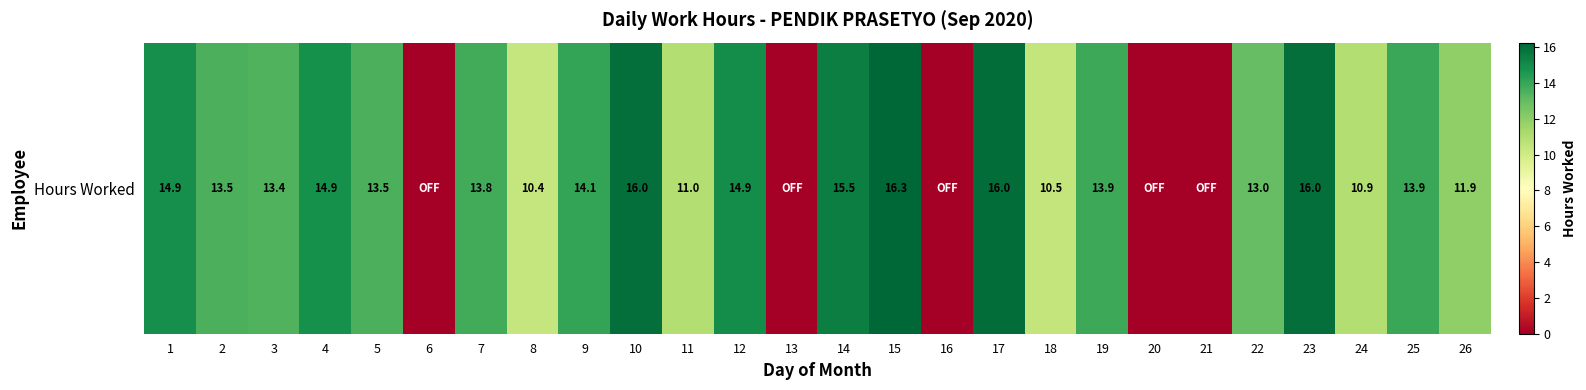

Which category has the highest value across all series?

15